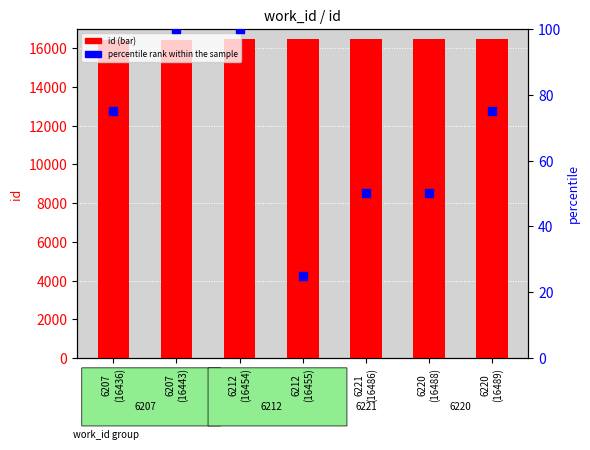

What are all the series names shown in the legend?

id, percentile rank within the sample